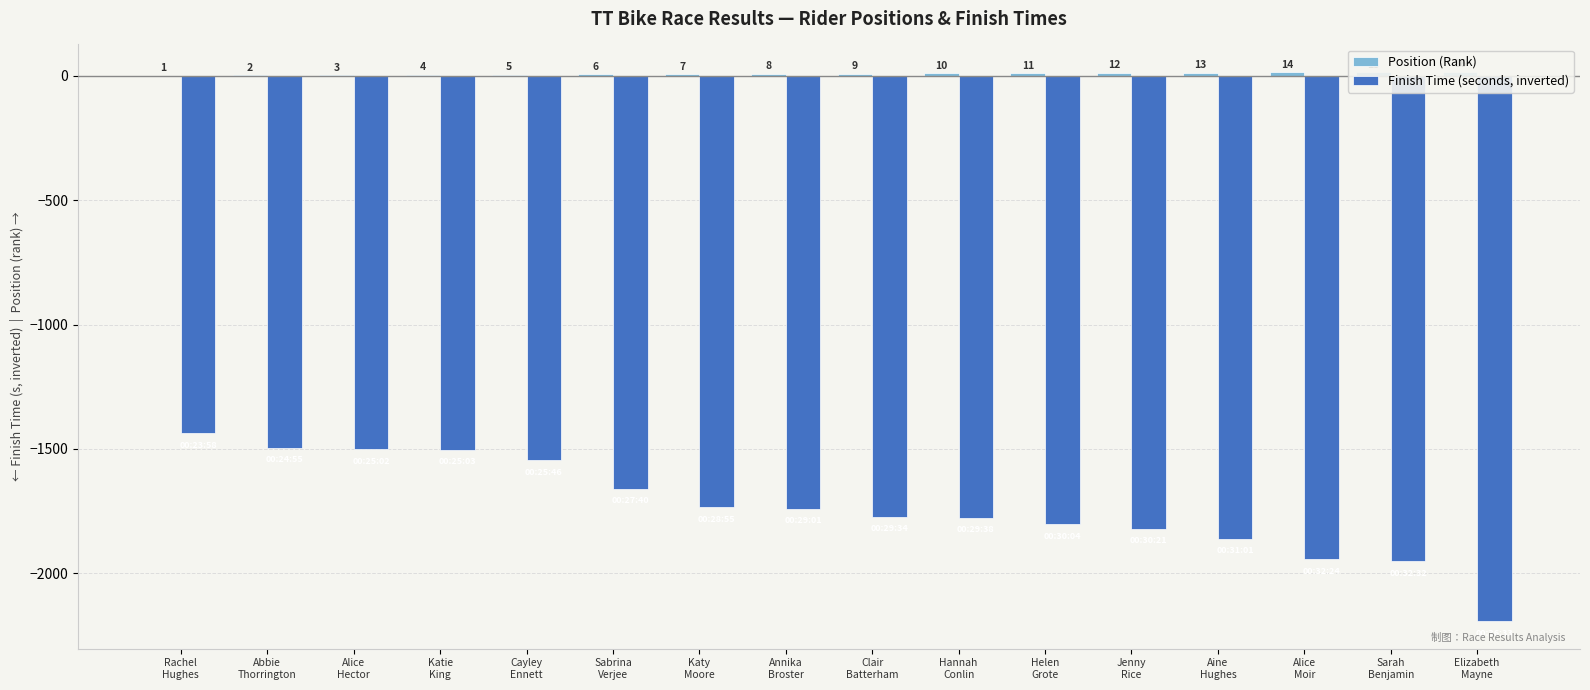

How many distinct data groups are displayed?

2